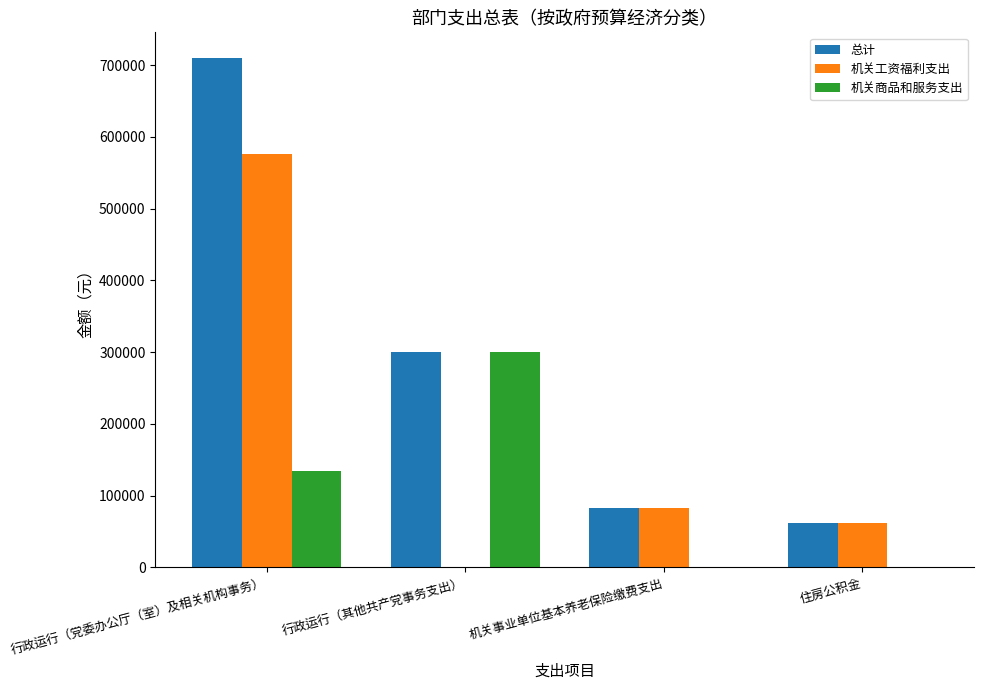

True or false: 机关商品和服务支出 has a value of 300000.0 at 行政运行（其他共产党事务支出）.

True